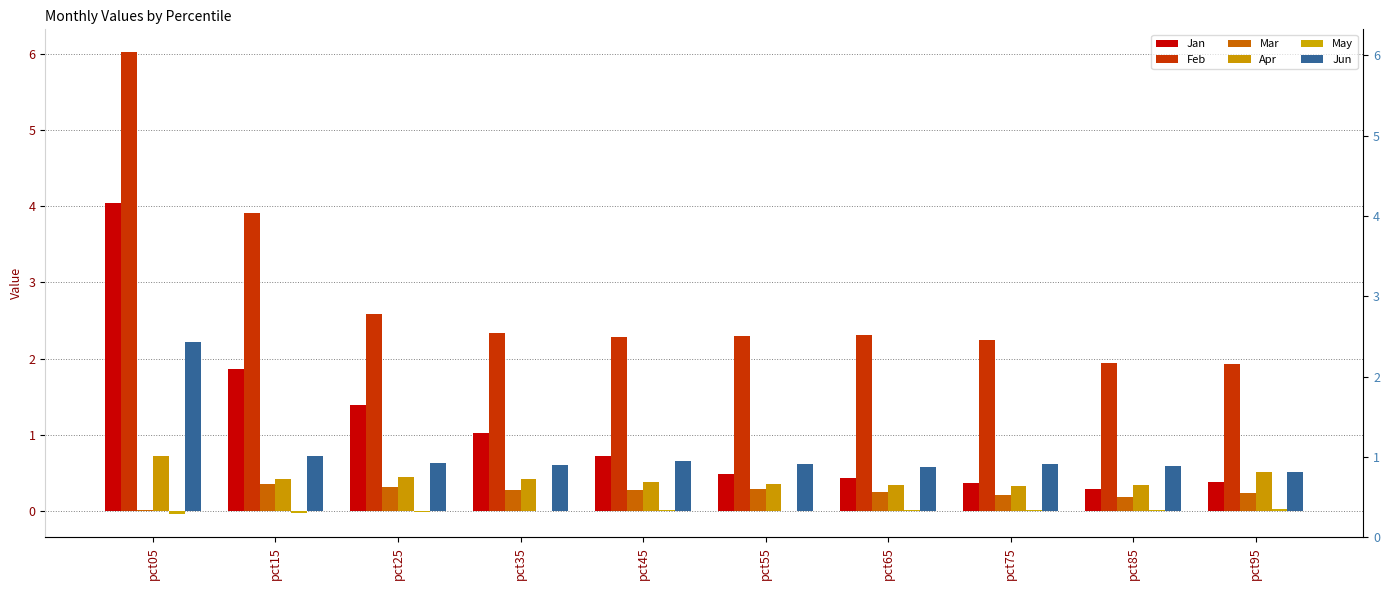

What is the sum of all Jun values?

7.7